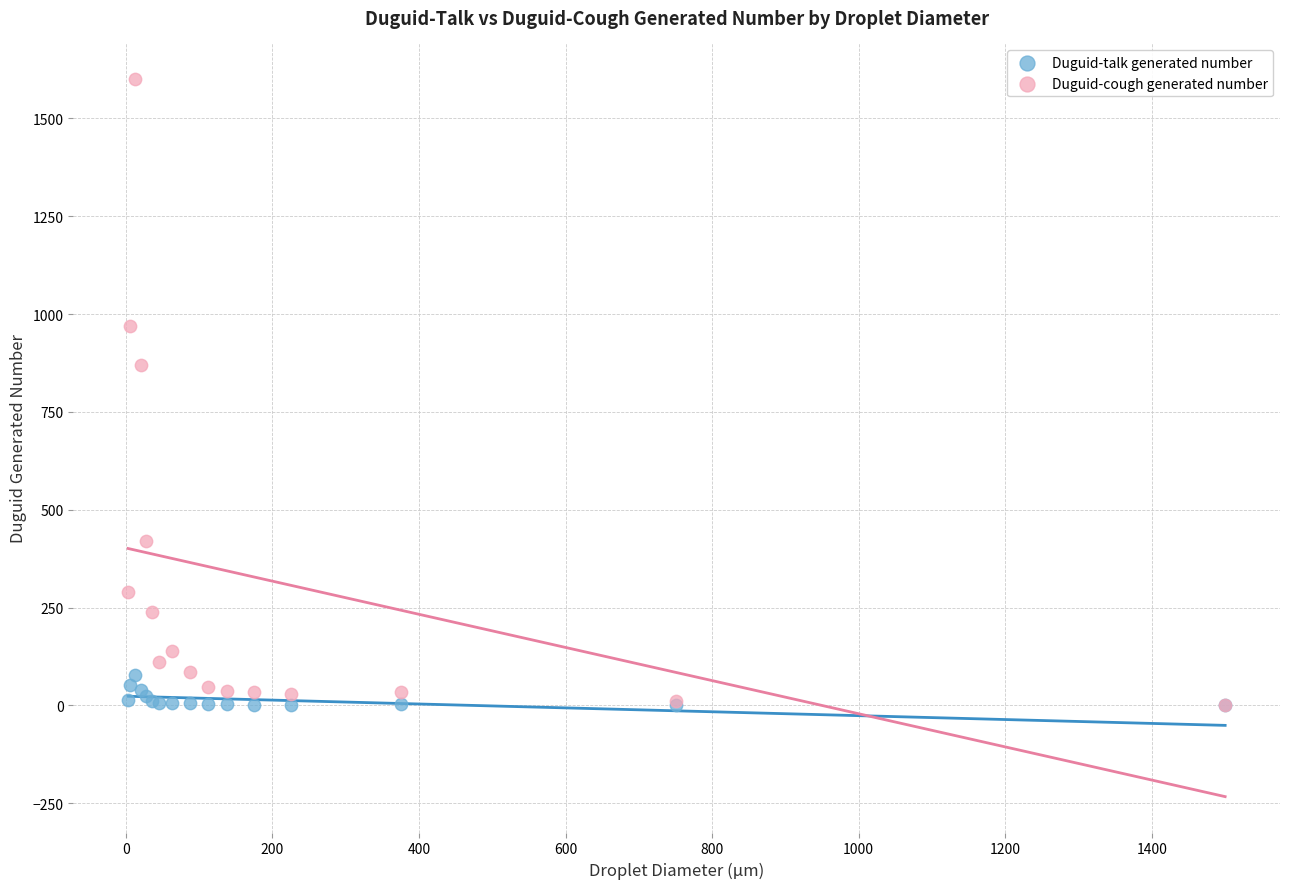

Across all series, what Y value is closest to 800?

870